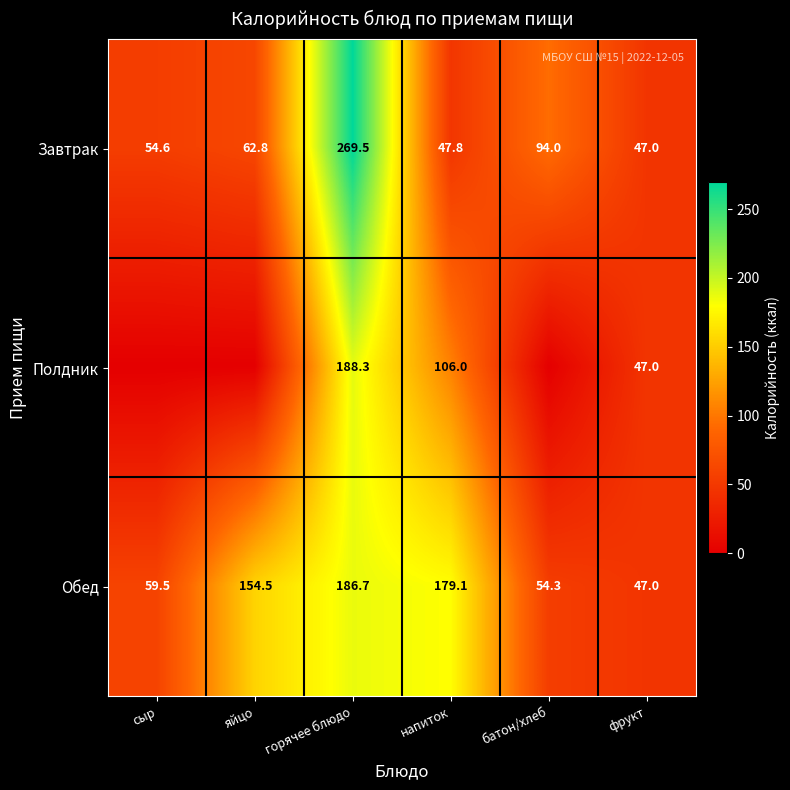

What is the maximum value shown in the chart?

269.5